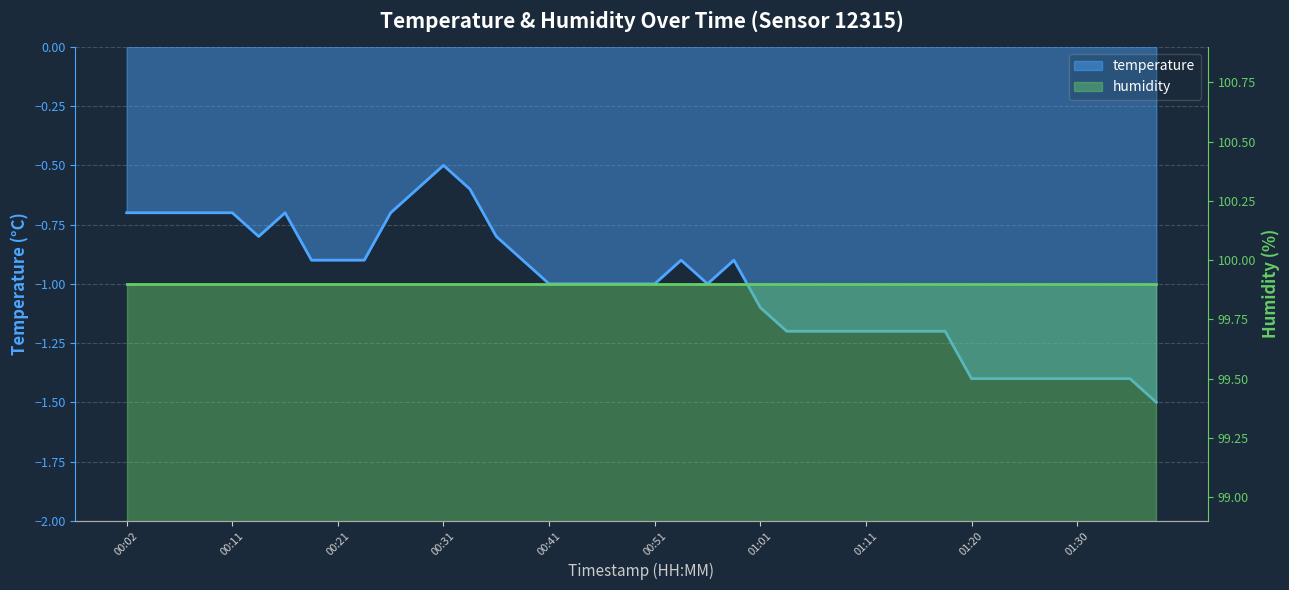

Where is the first local minimum?

00:14